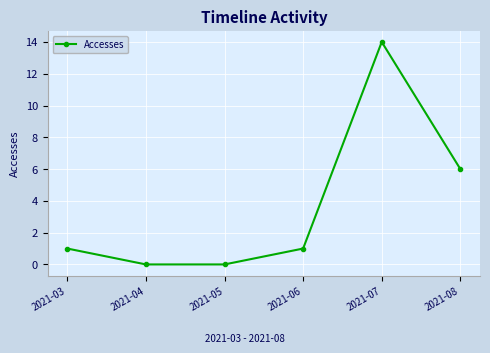

What is the change in value from 2021-05 to 2021-08?

+6